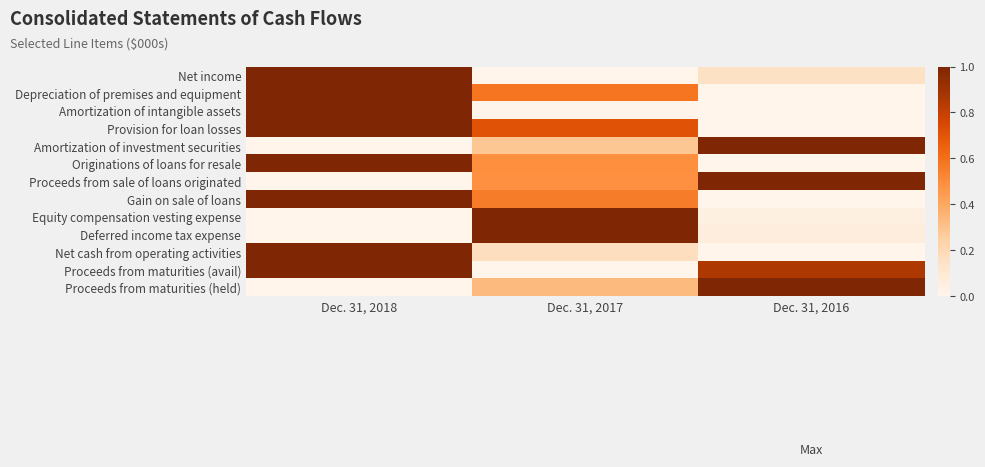

How many categories are shown in the chart?

3